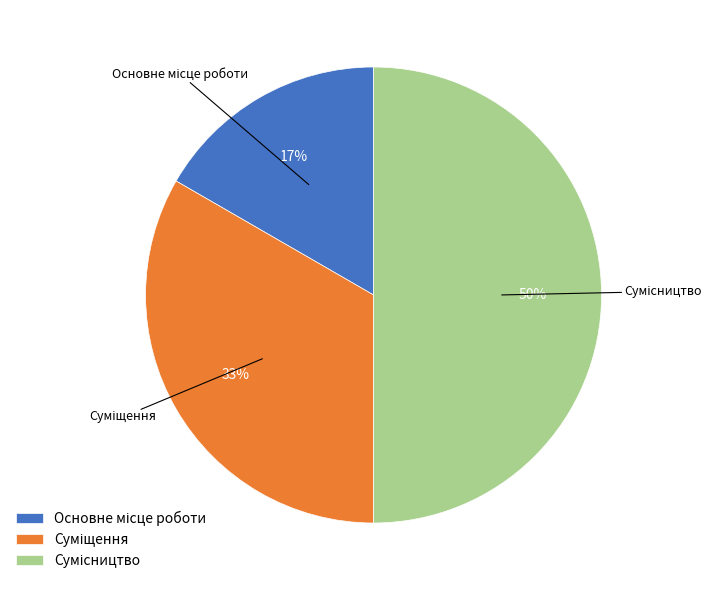

To the nearest percent, what is the difference between the largest and smallest slice percentages?

33%